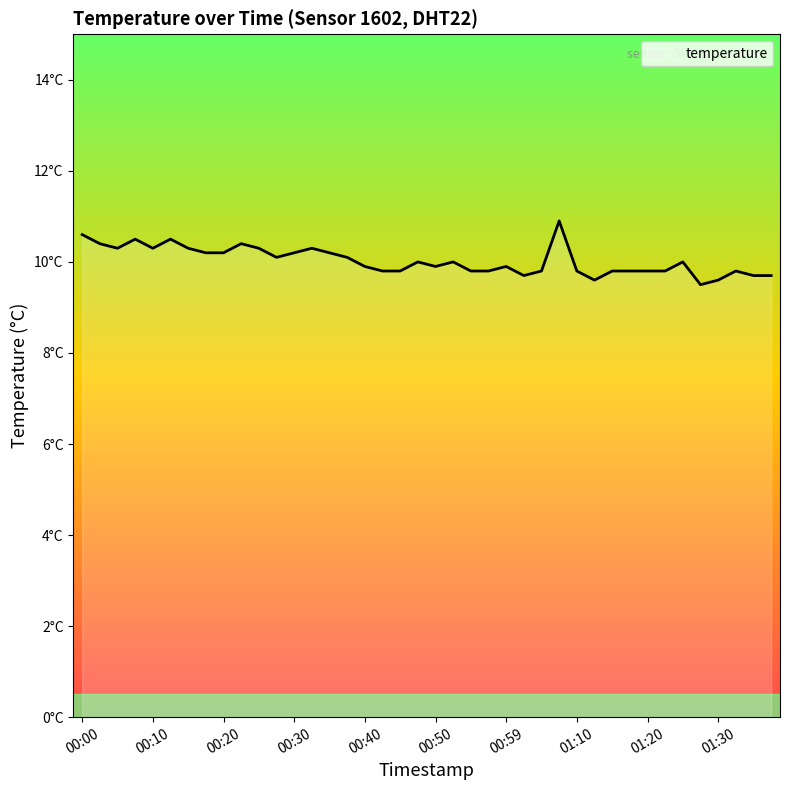

True or false: there are more than 0 points higher than both neighbors.

True